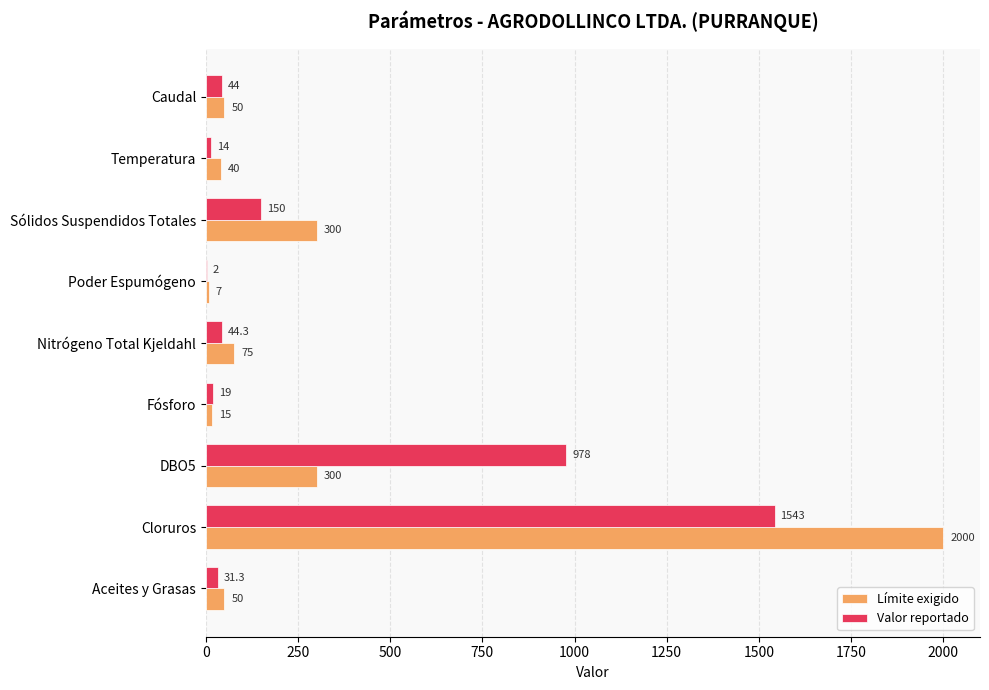

What is the sum of the Valor reportado values at DBO5 and Sólidos Suspendidos Totales?

1128.0